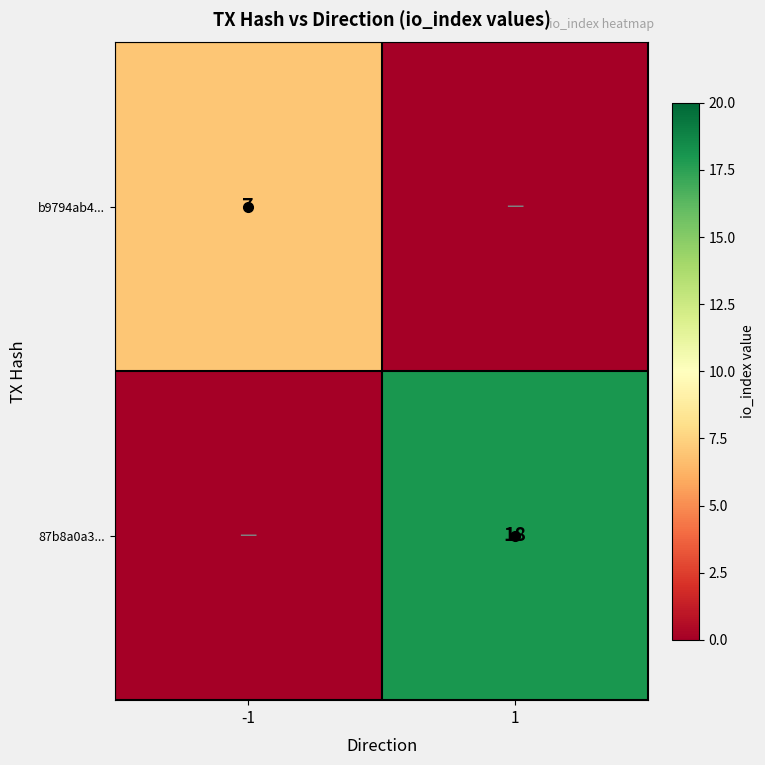

True or false: 87b8a0a3... has a value of 31 at 1.

False